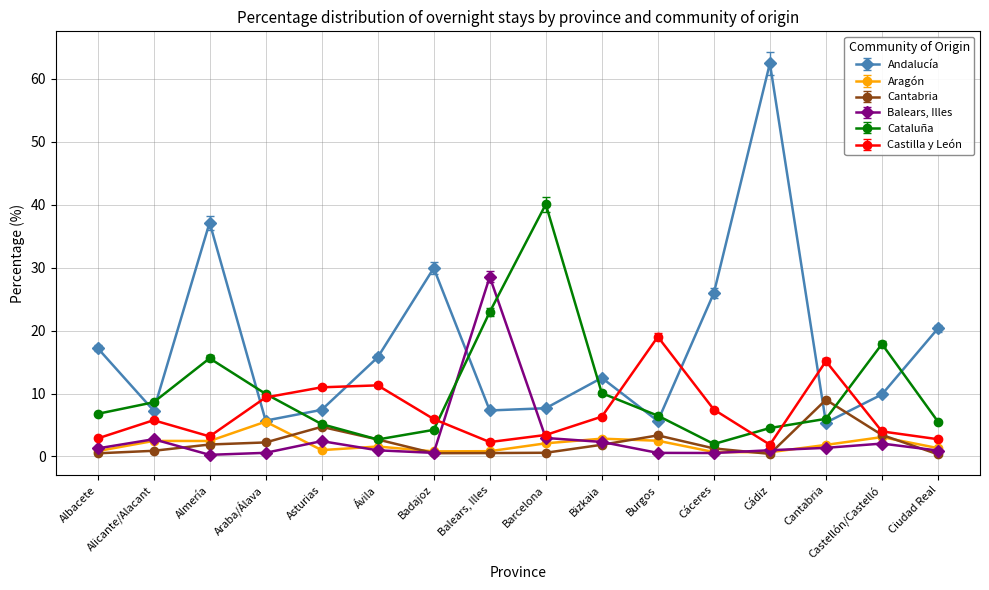

What is the label of the 15th point from the right?

Alicante/Alacant